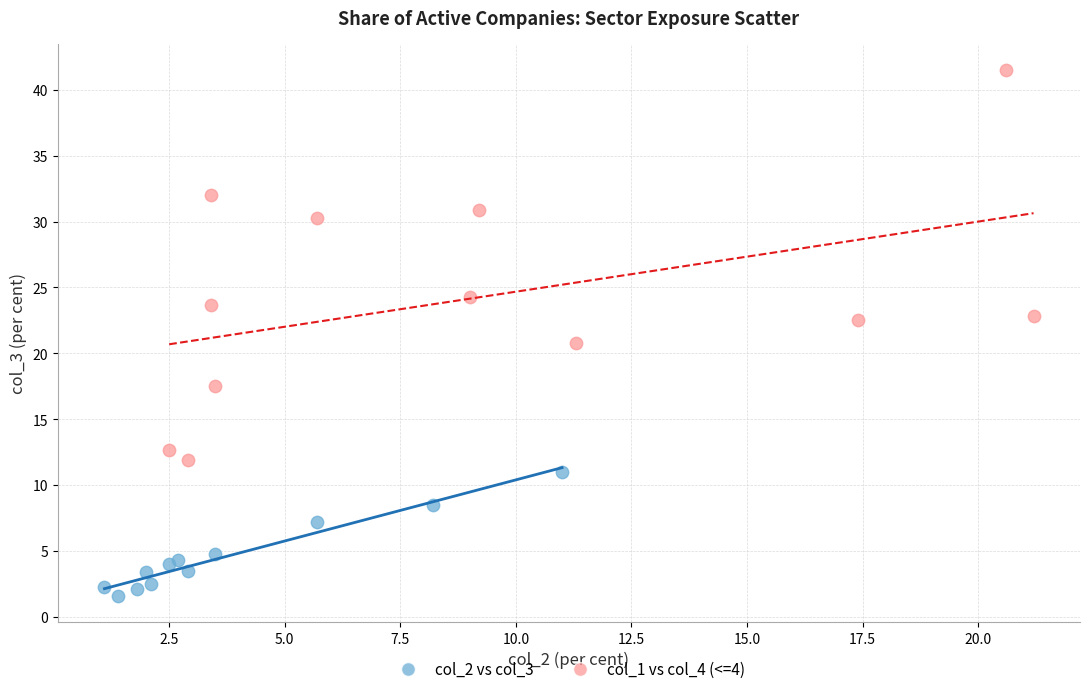

Which series contains the lowest Y value?

col_2 vs col_3